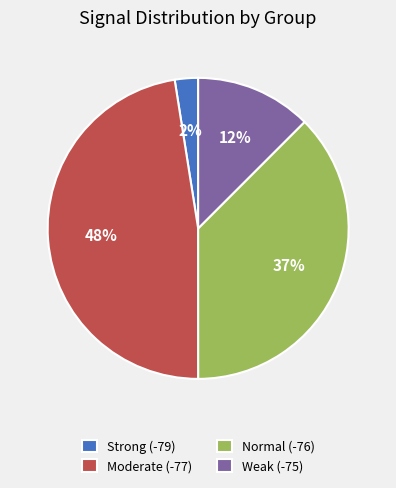

Rank the categories by value from highest to lowest.

Moderate (-77), Normal (-76), Weak (-75), Strong (-79)